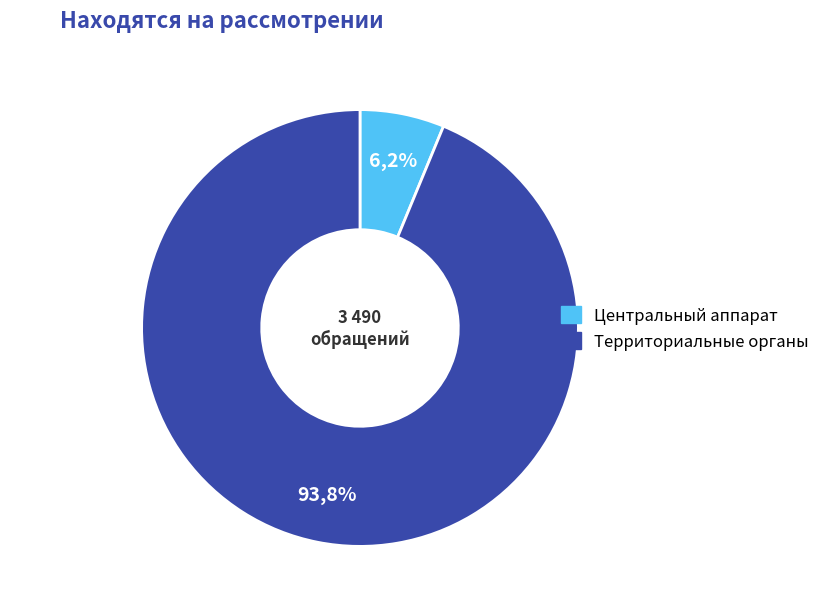

How many slices are in this pie chart?

2